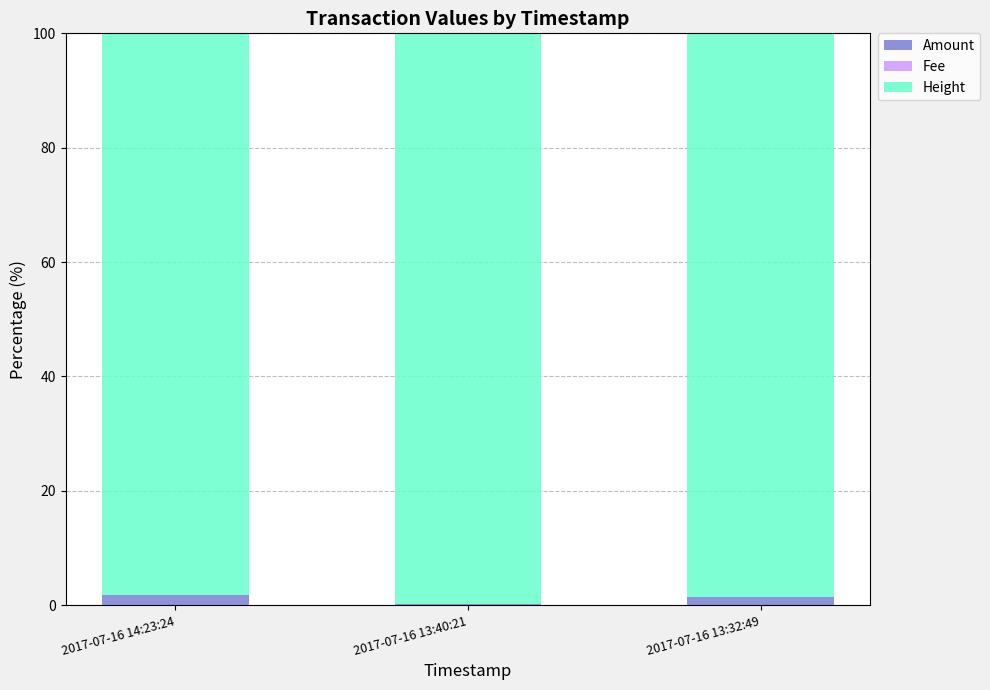

The Amount series shows 1.5 at 2017-07-16 13:32:49. True or false?

True